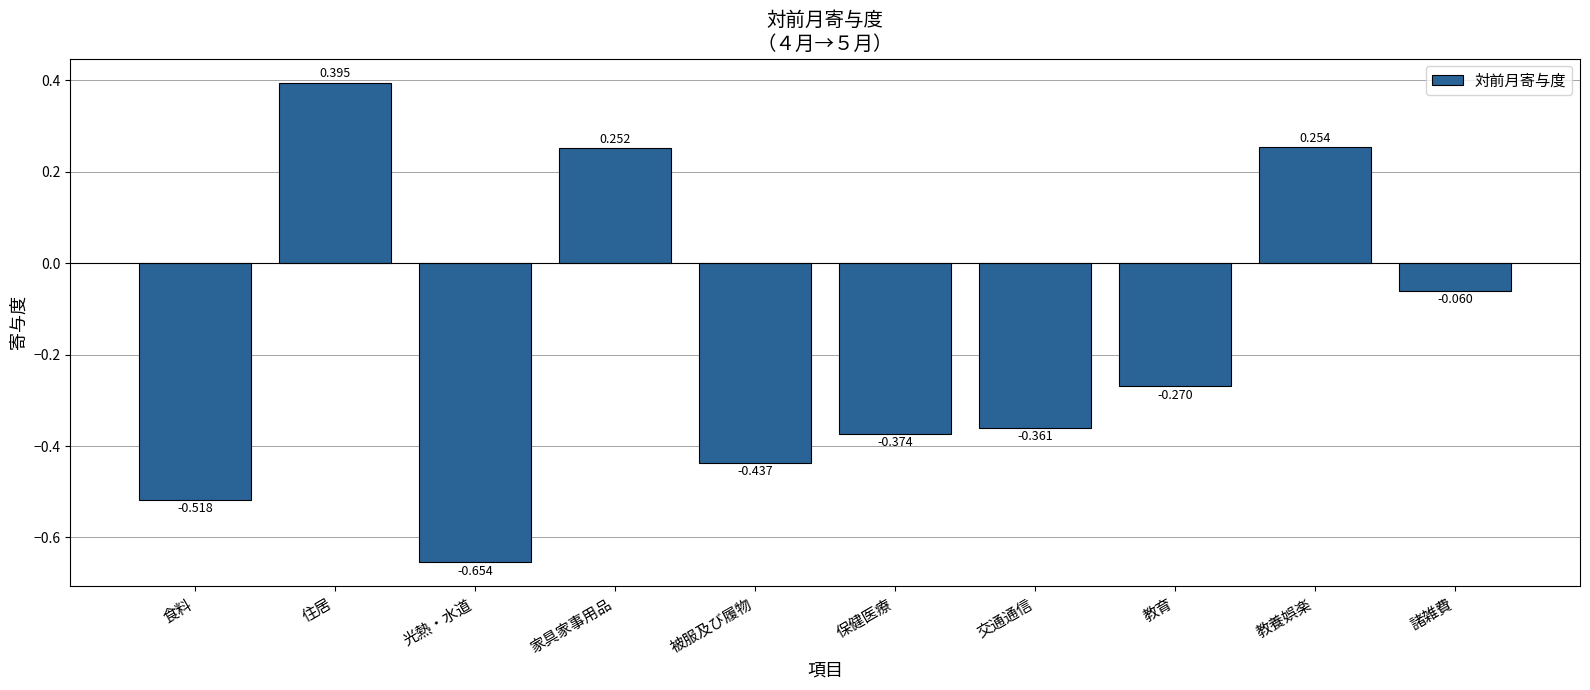

Rank the categories by value from lowest to highest.

光熱・水道, 食料, 被服及び履物, 保健医療, 交通通信, 教育, 諸雑費, 家具家事用品, 教養娯楽, 住居